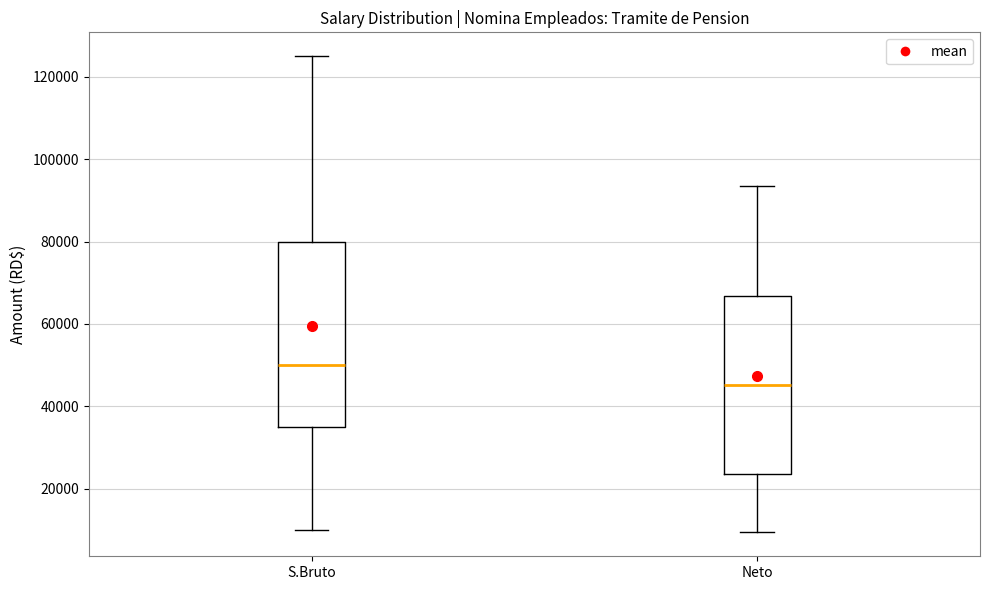

Where does the upper whisker of the box for Neto end on the y-axis? The values are not printed on the chart, so give them approximately, as read against the axis.

94000